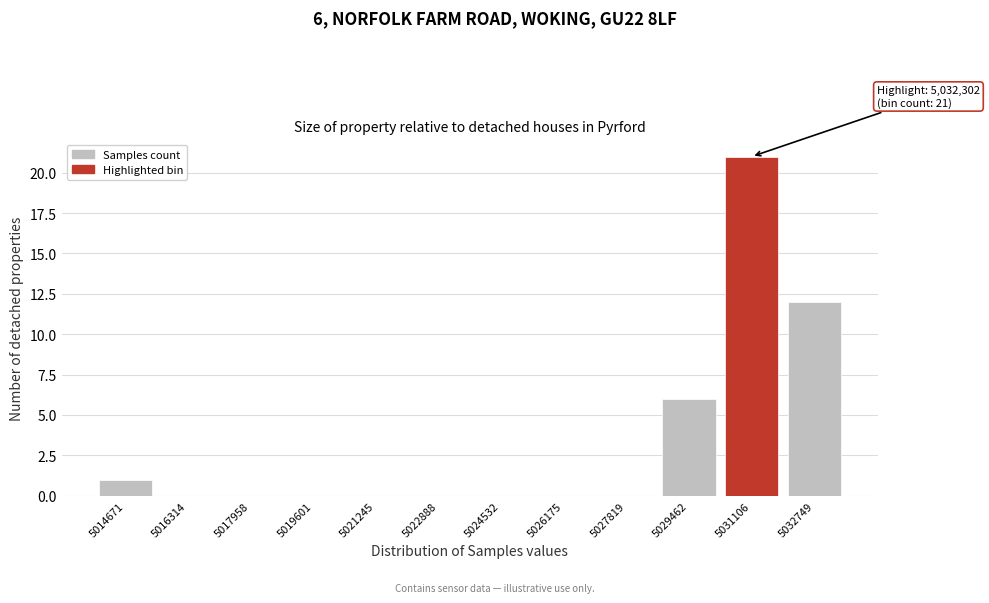

Reading left to right, list all the values displayed in this chart.

5014671=1	5016314=0	5017958=0	5019601=0	5021245=0	5022888=0	5024532=0	5026175=0	5027819=0	5029462=6	5031106=21	5032749=12